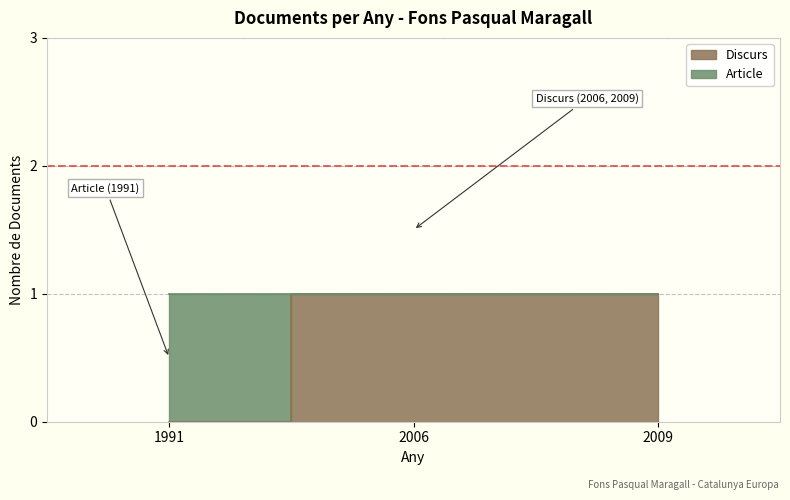

How many values are between 0 and 1?

3